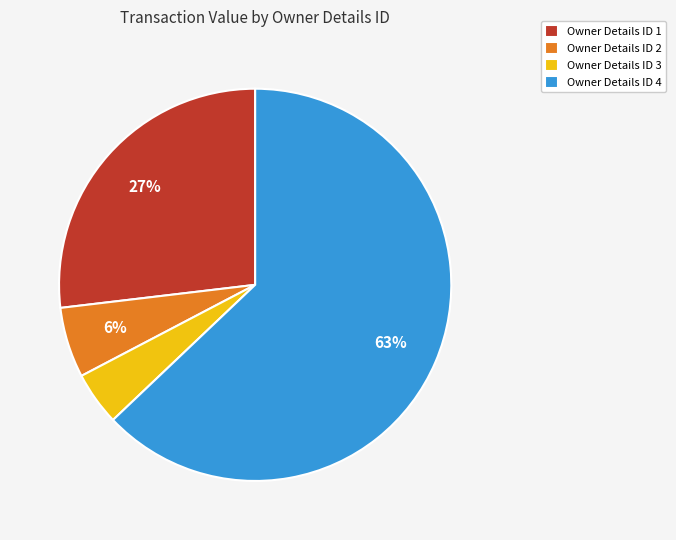

Which slice is the smallest?

Owner Details ID 3